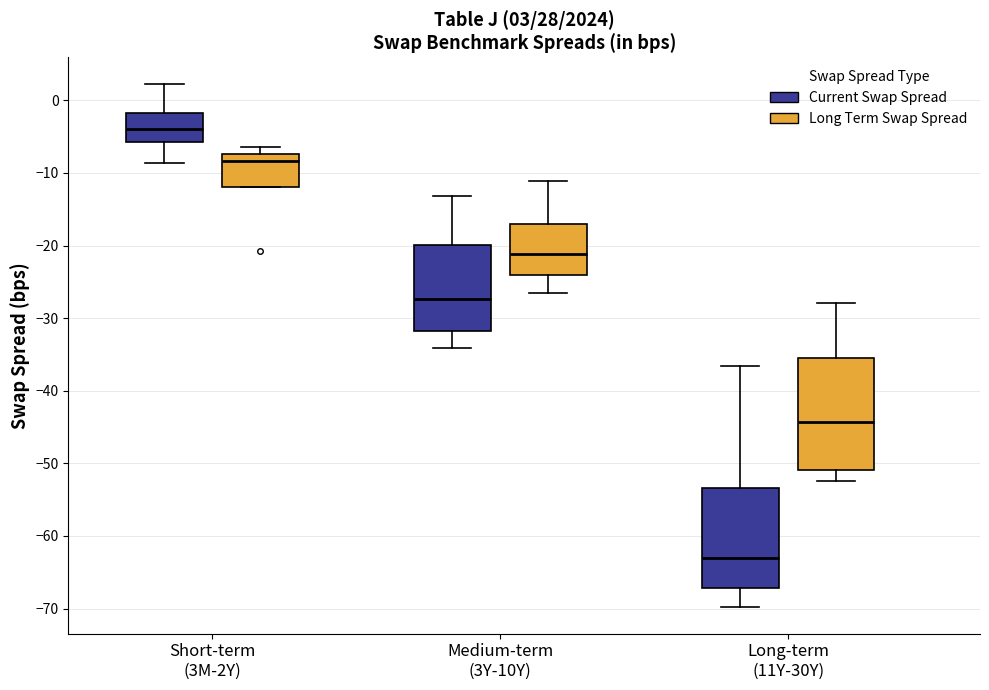

Which box is the tallest, from its lower edge to its upper edge?

Long-term (11Y-30Y) (Long Term Swap Spread)